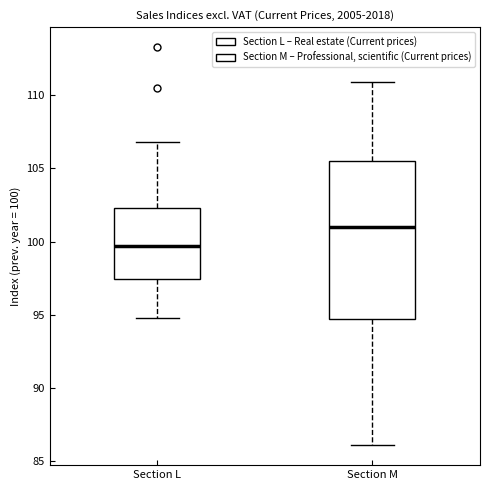

Which box is the tallest, from its lower edge to its upper edge?

Section M